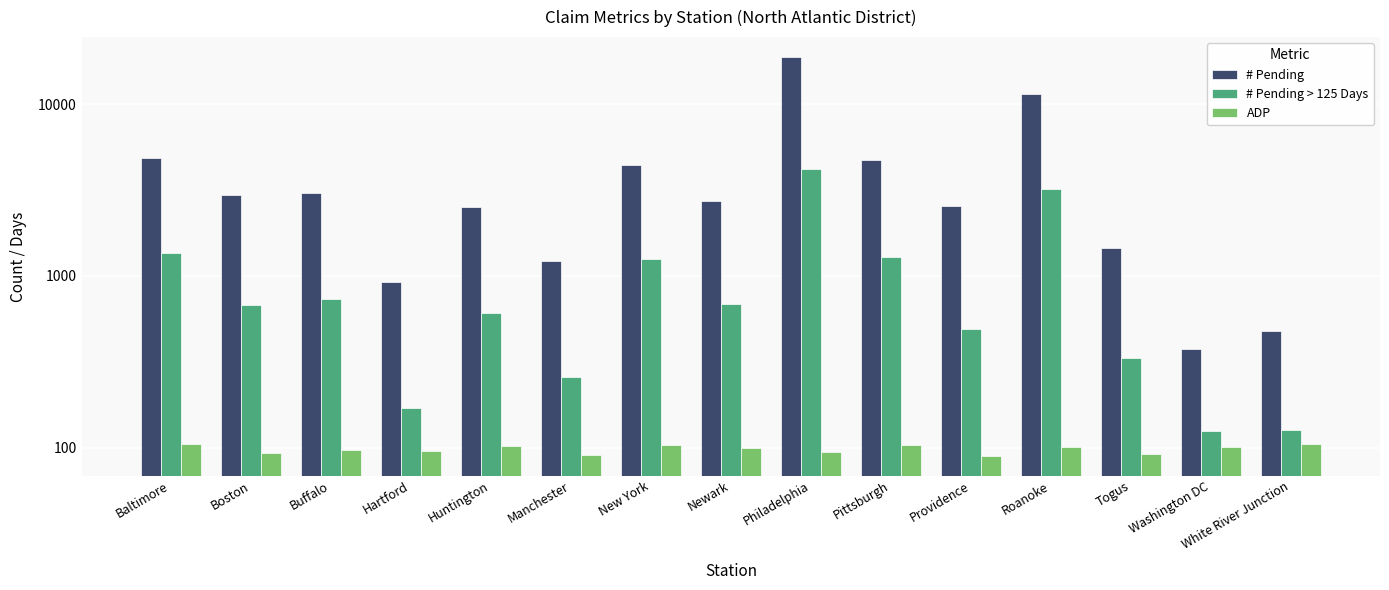

At which category is the sum across all series the highest?

Philadelphia